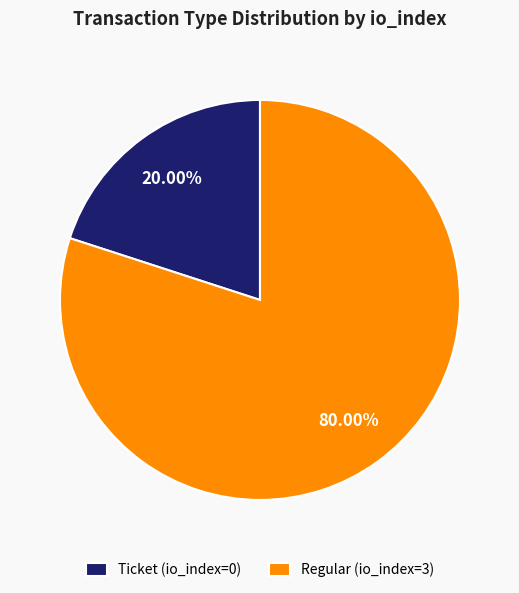

What is the total percentage of Regular (io_index=3) and Ticket (io_index=0)?

100.0%